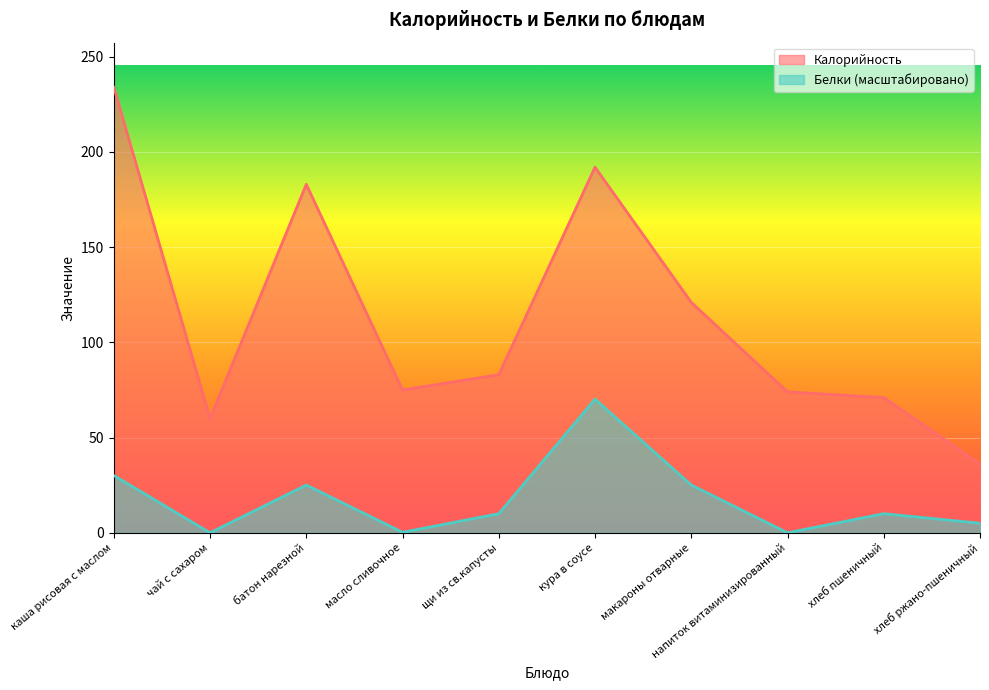

True or false: Калорийность and Белки cross at least once.

False